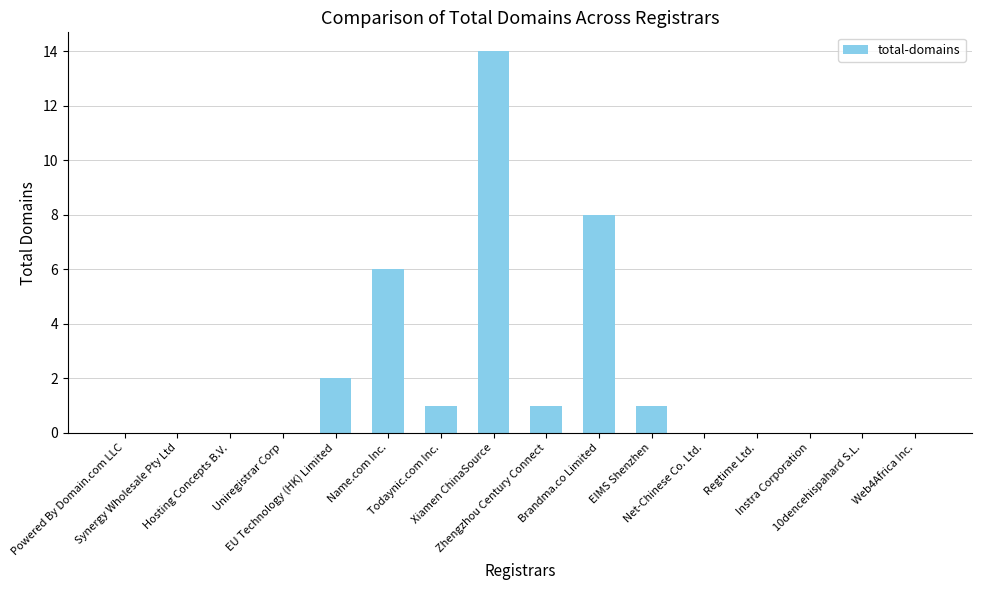

What is the sum of all values?

33